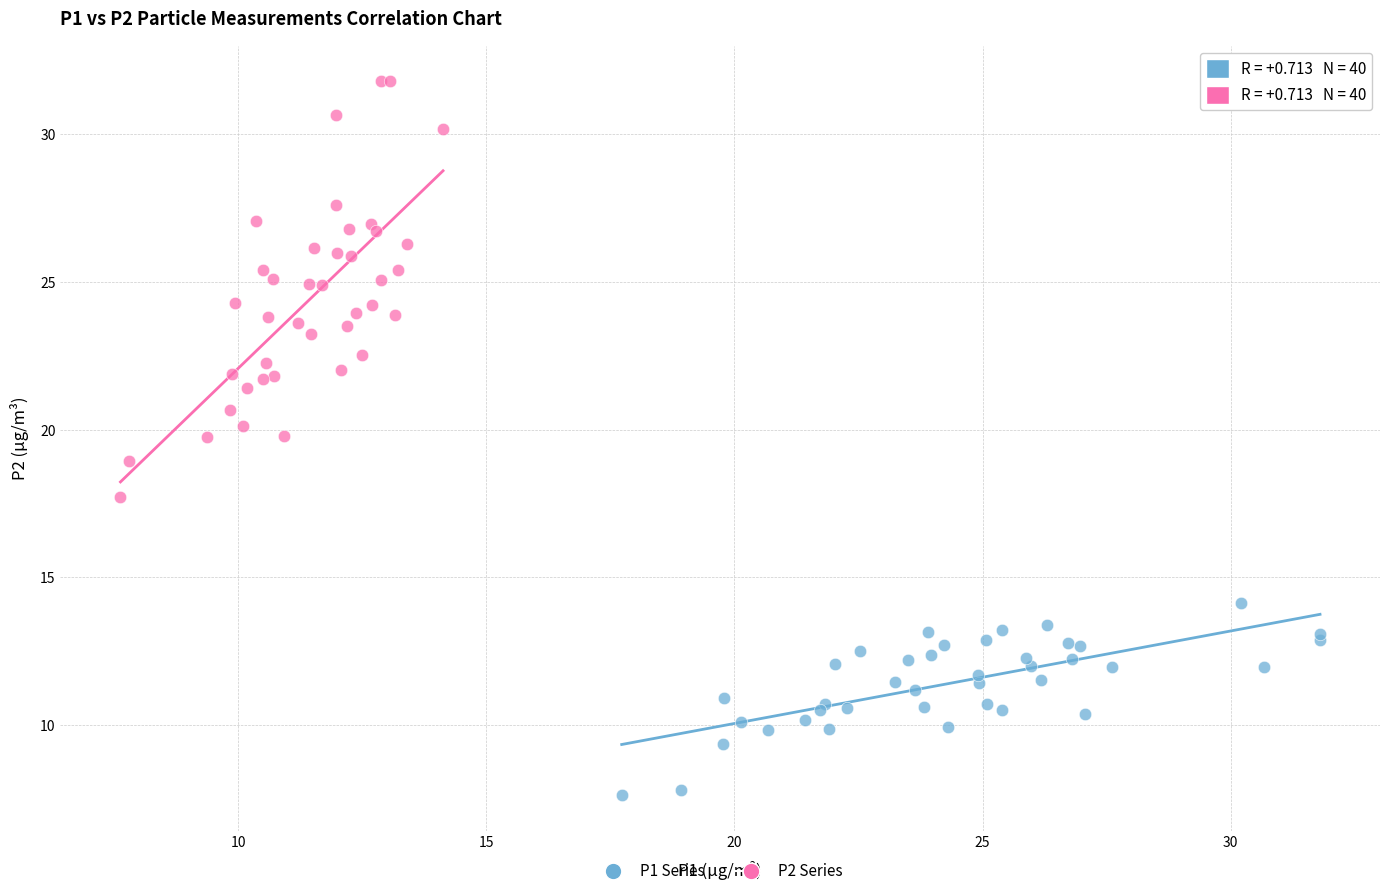

Which series has the widest spread of Y values?

P2 Series